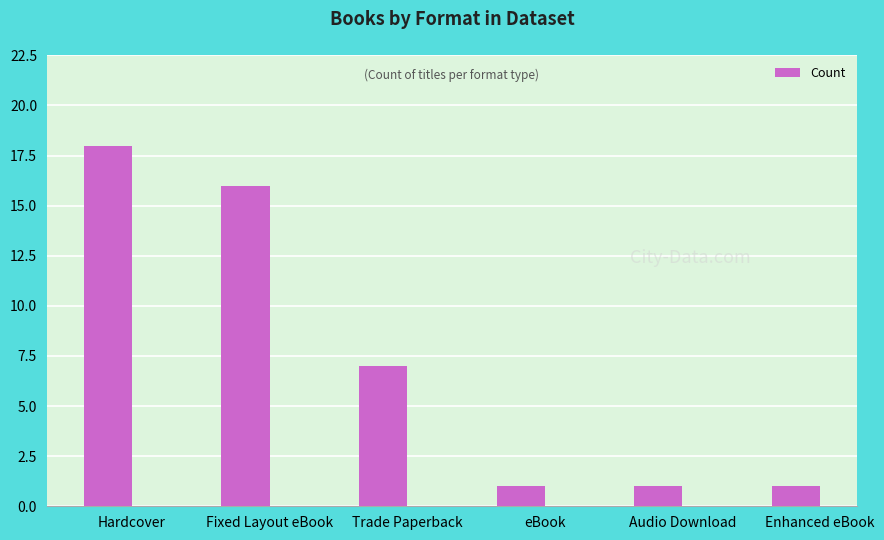

The value at Audio Download is 1. True or false?

True